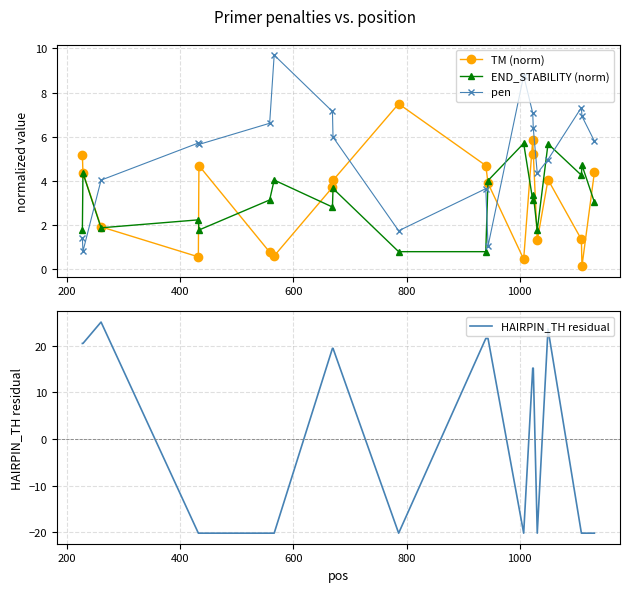

True or false: TM (norm) and HAIRPIN_TH residual cross at least once.

True